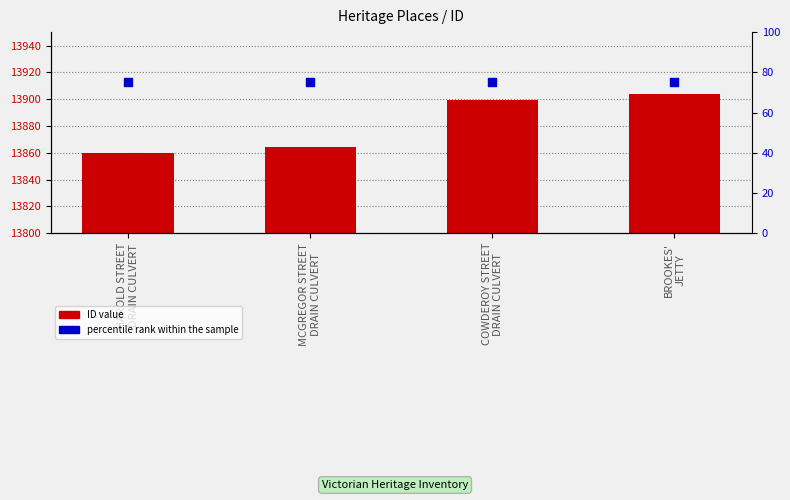

At which category is the sum across all series the highest?

BROOKES'
JETTY